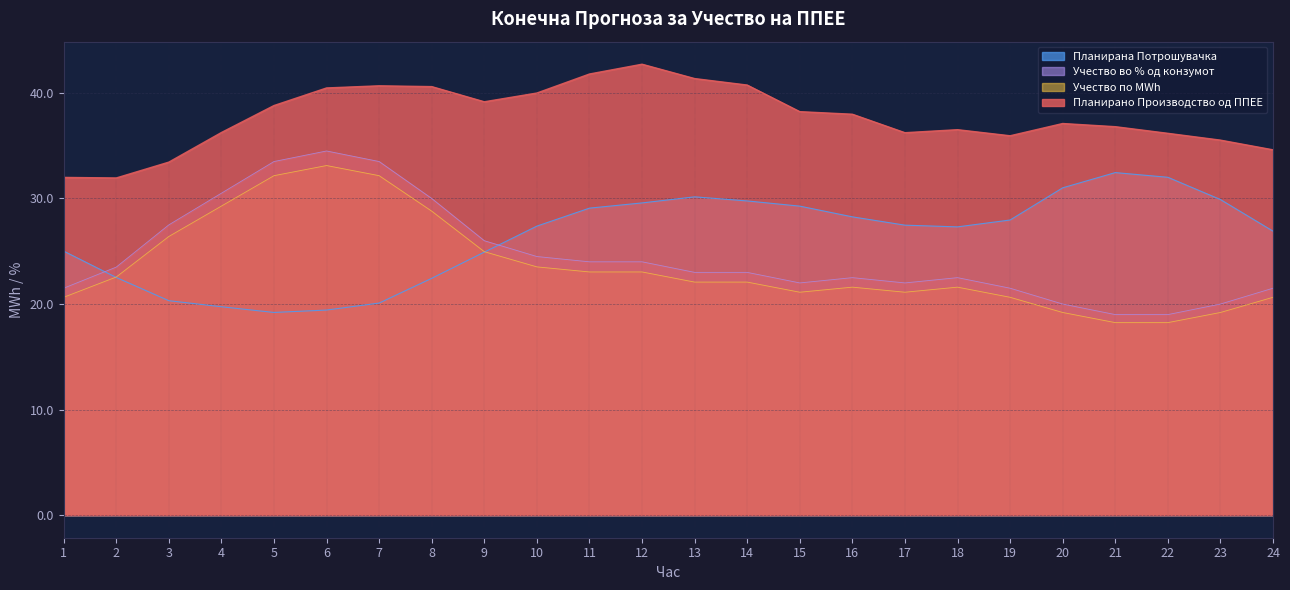

The value of Планирана Потрошувачка at 2 is 5.4. True or false?

False